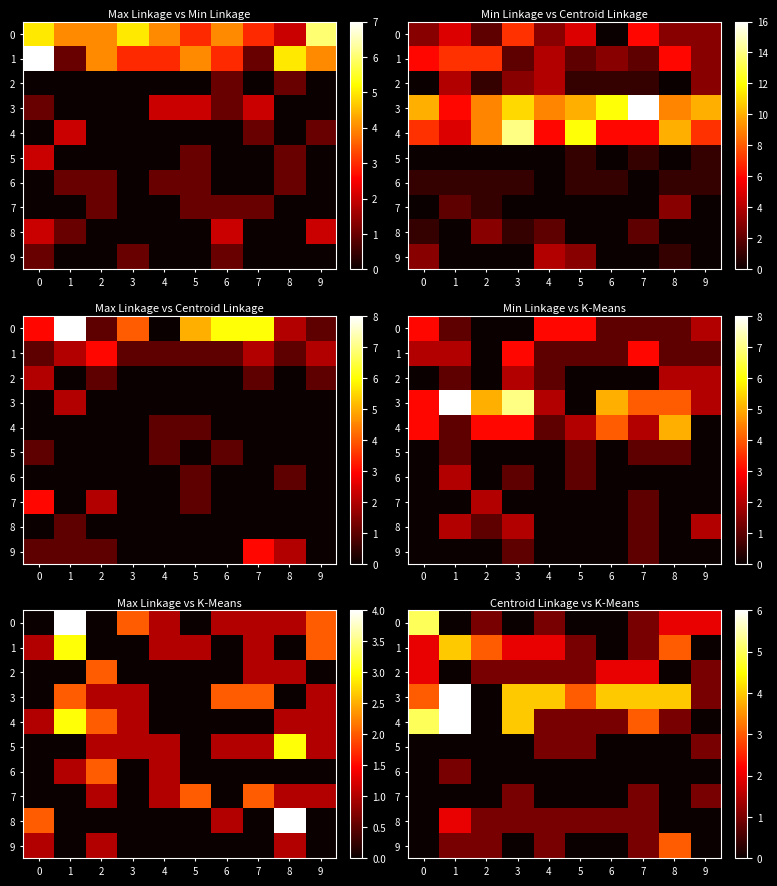

Is it true that 7 equals 0 at 8?

False